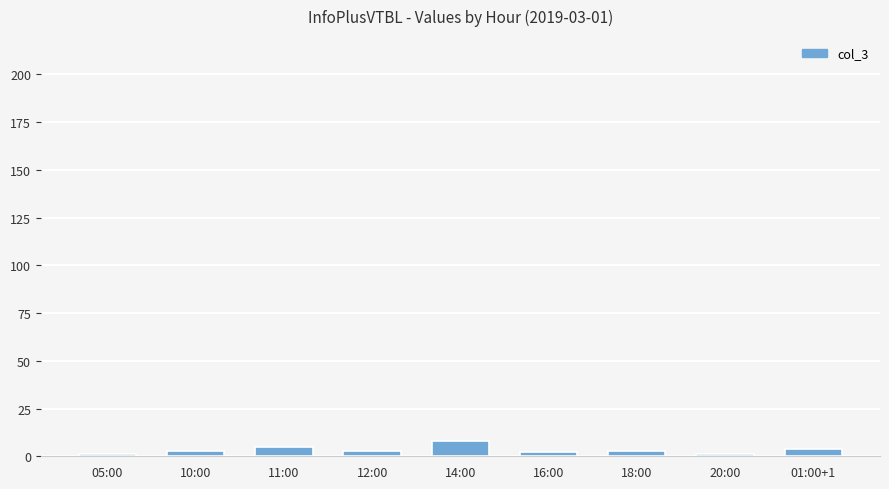

Are the bars horizontal?

No